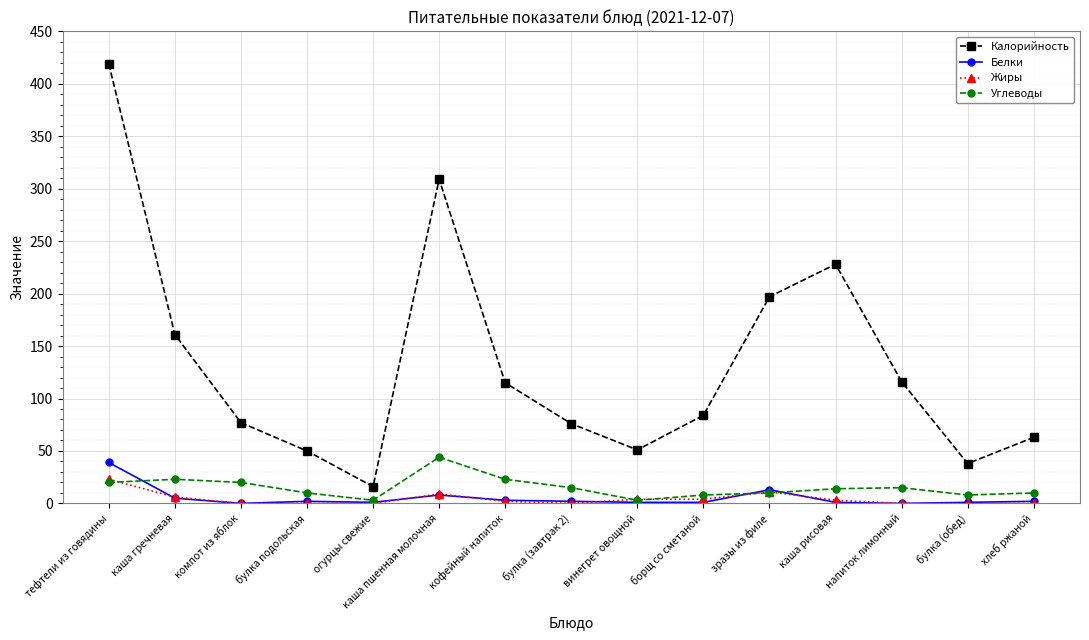

The Углеводы series shows 20 at тефтели из говядины. True or false?

True